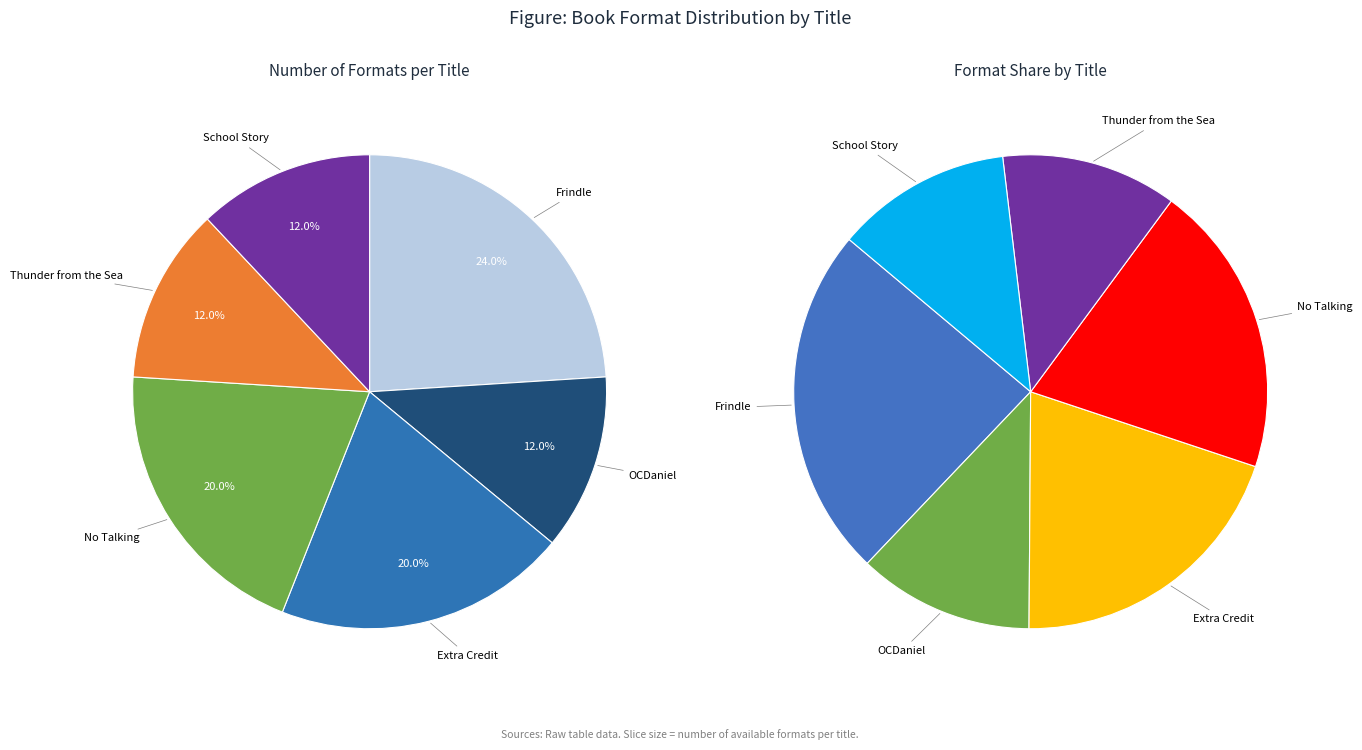

Does any single category account for the majority?

No